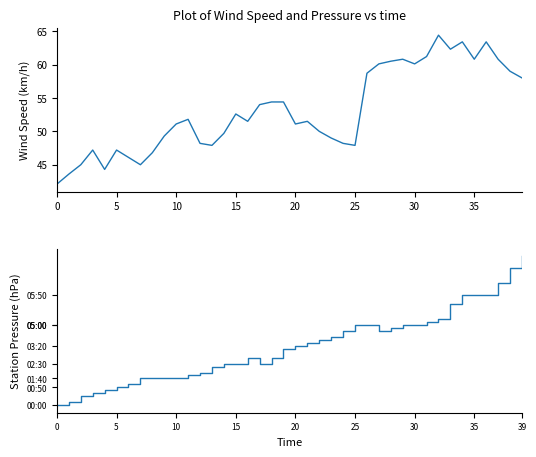

At which category is the sum across all series the highest?

32